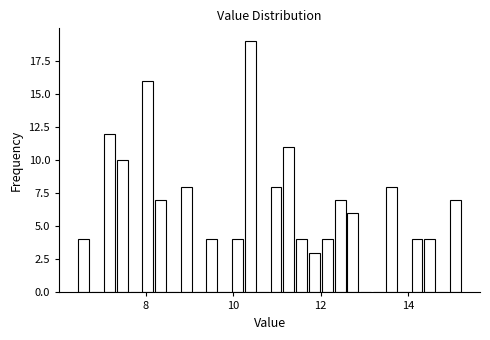

Read against the x-axis, roughly where is the centre of the tallest bar?

10.4